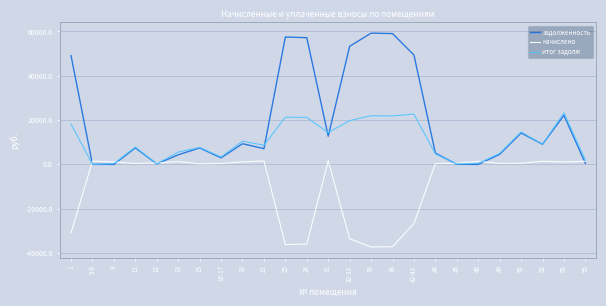

Rank the series at 26 from lowest to highest value.

начислено, итог задолж, задолженность